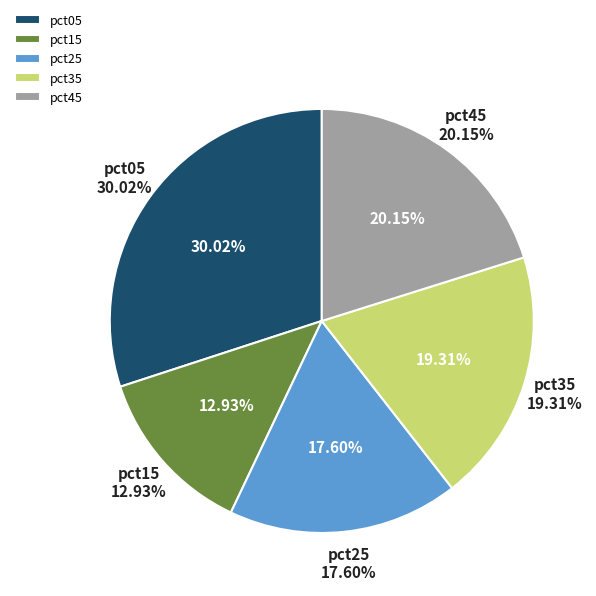

Does pct25 represent more than half of the total?

No